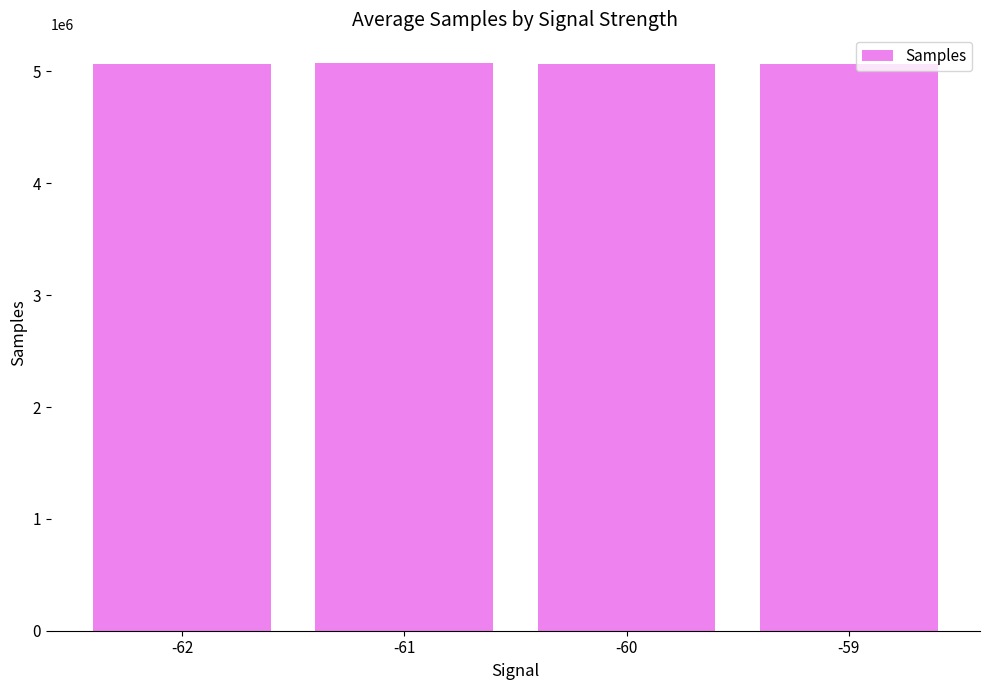

How many data points are less than 5070681?

2